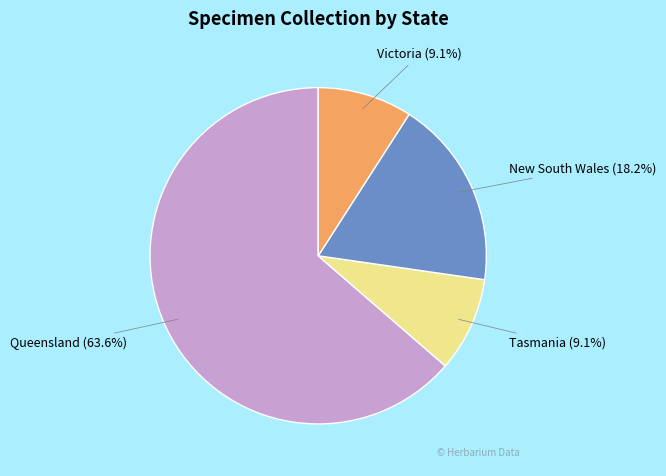

Approximately how many times larger is the value at Tasmania compared to New South Wales?

0.5